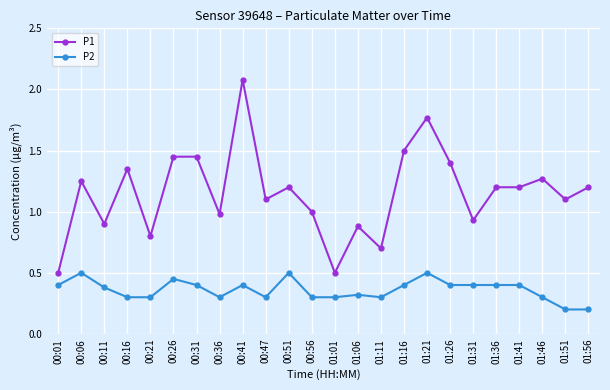

Does the chart display data point markers on the line(s)?

Yes